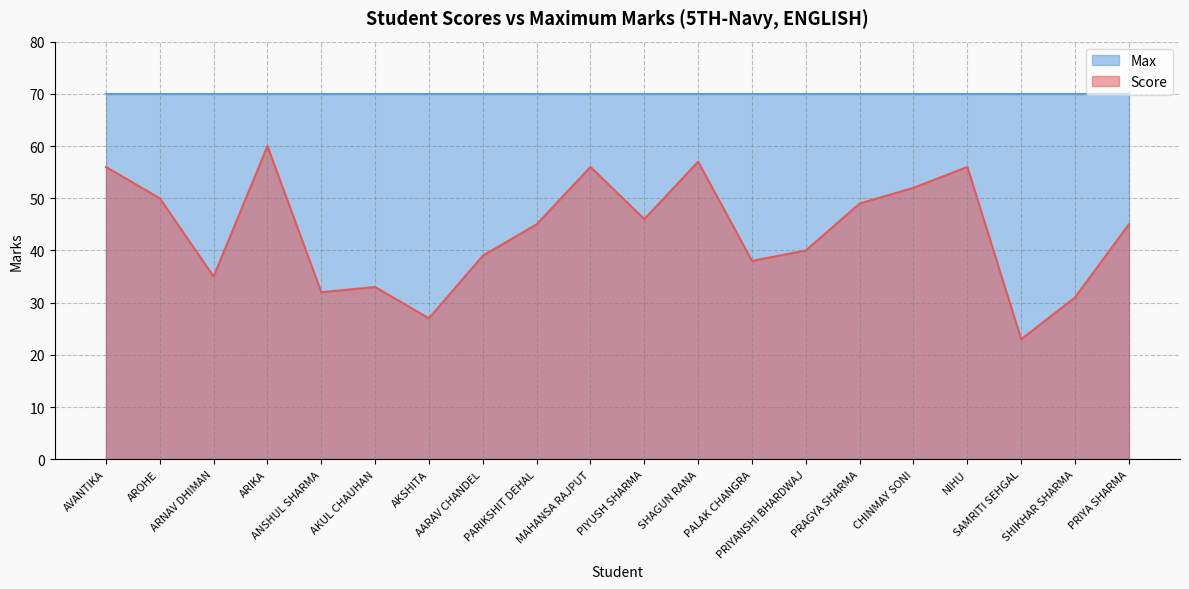

Approximately how many times larger is the value at PIYUSH SHARMA compared to AKUL CHAUHAN?

1.4